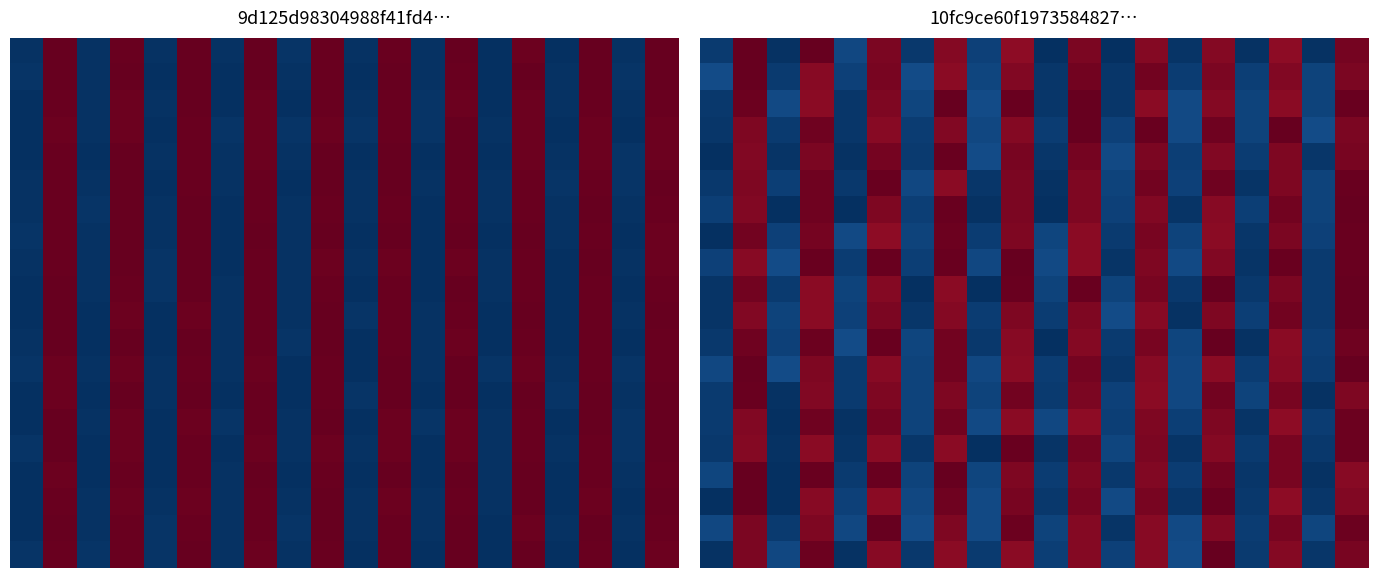

How many data points in 5.0 are above 18?

10